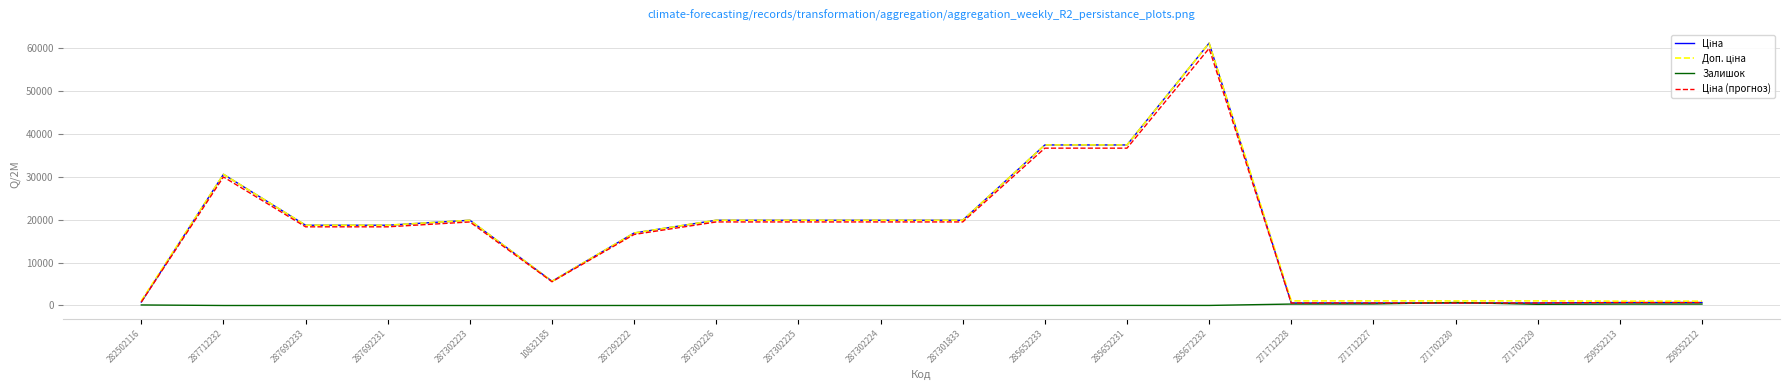

At which category does the chart reach its peak across all series?

285672232